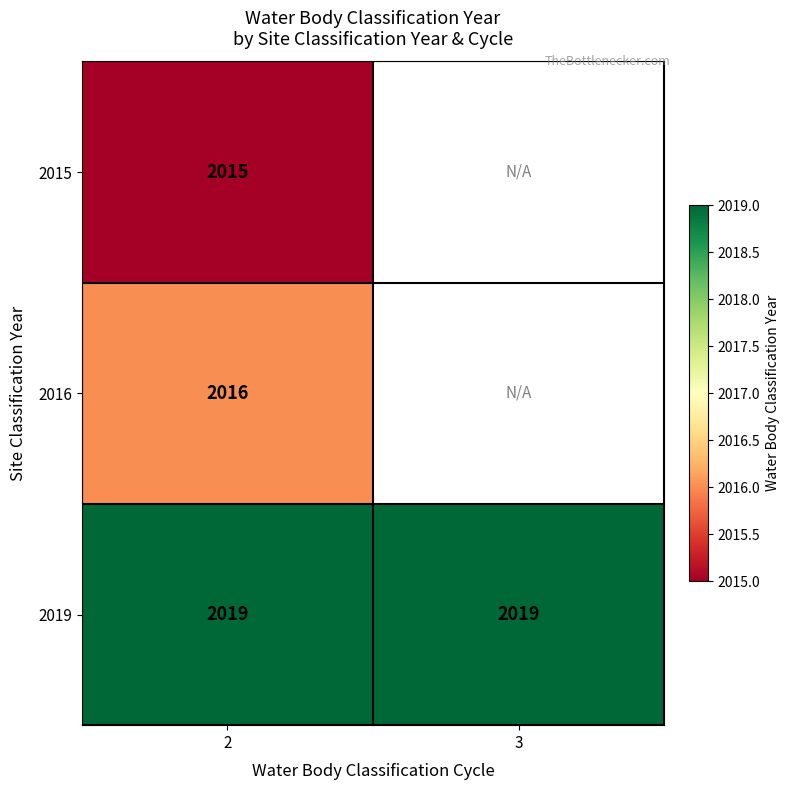

The 2019 series shows 2019 at 3. True or false?

True